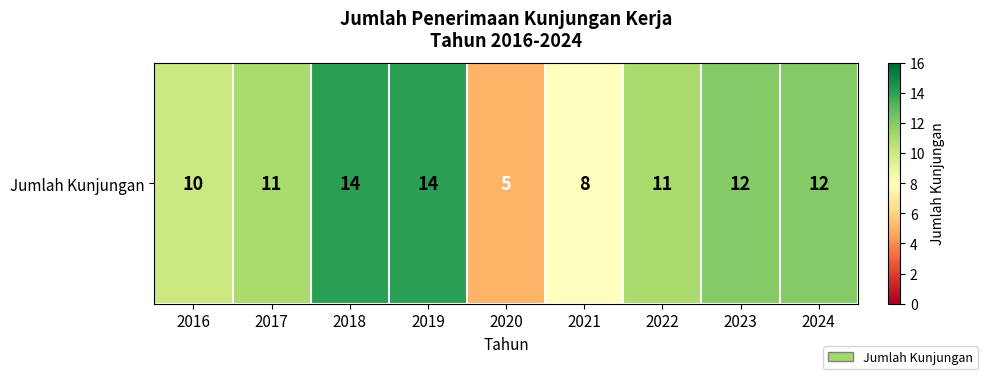

What is the change in value from 2018 to 2023?

-2